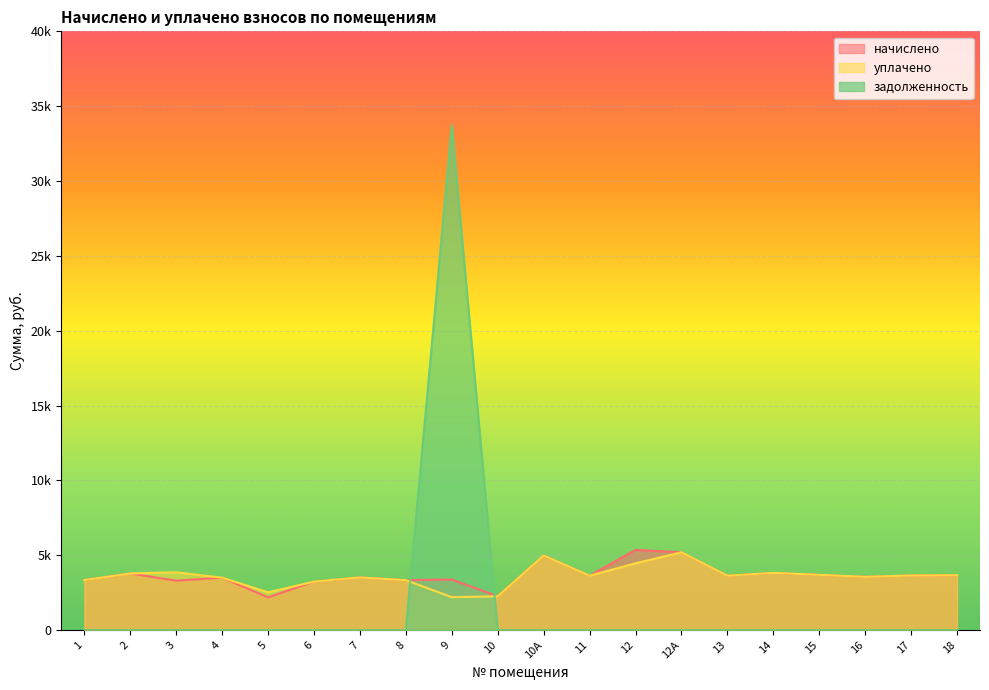

What position from the right is 16?

3